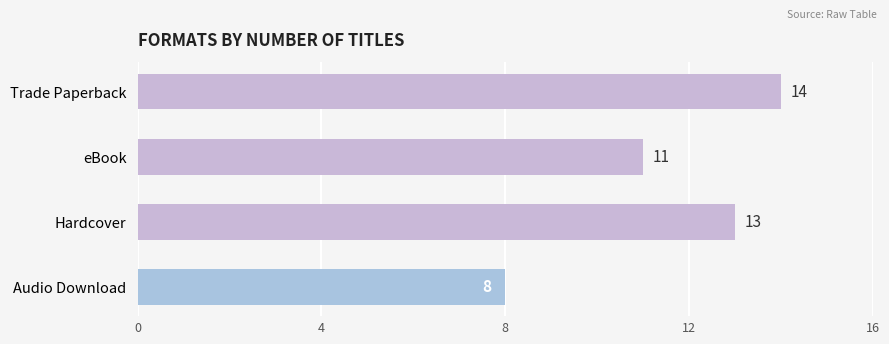

The chart shows a value of 11 at Audio Download. True or false?

False